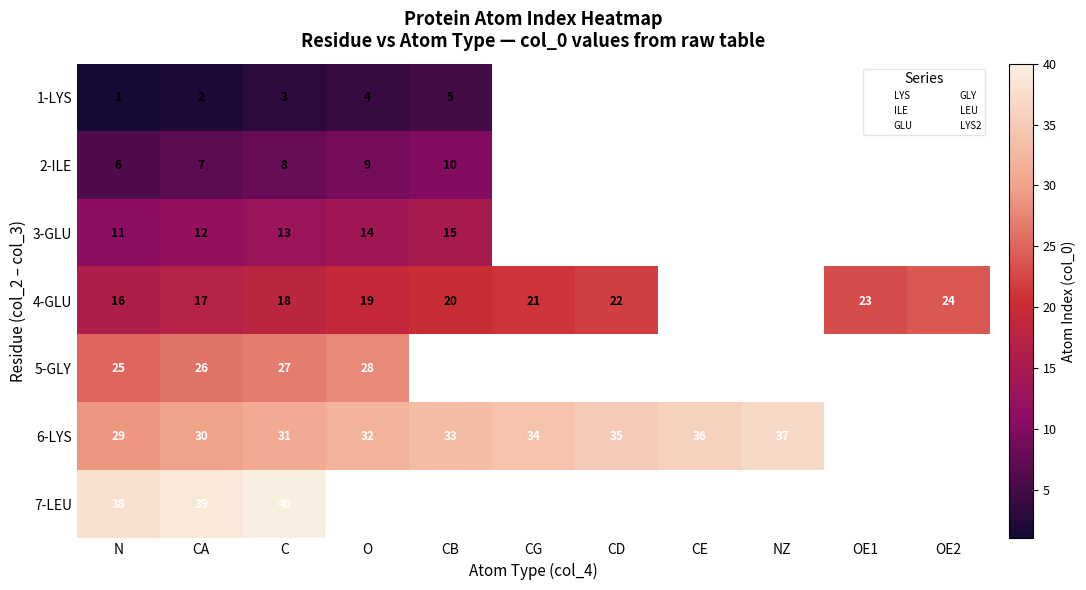

Which has a higher value, OE1 or NZ?

NZ